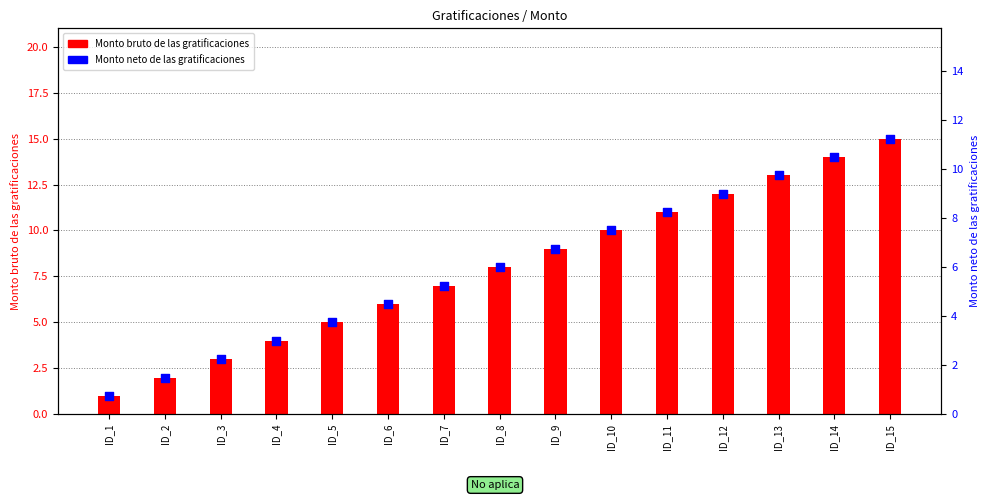

What is the total value across all series at ID_15?

26.2